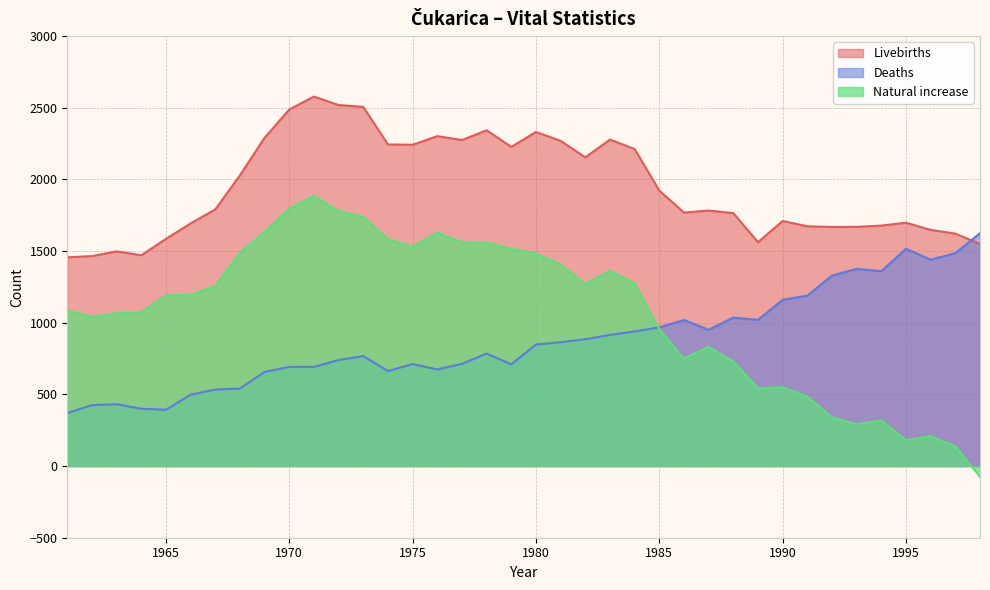

Where do Natural increase and Deaths first cross each other?

1984 and 1985